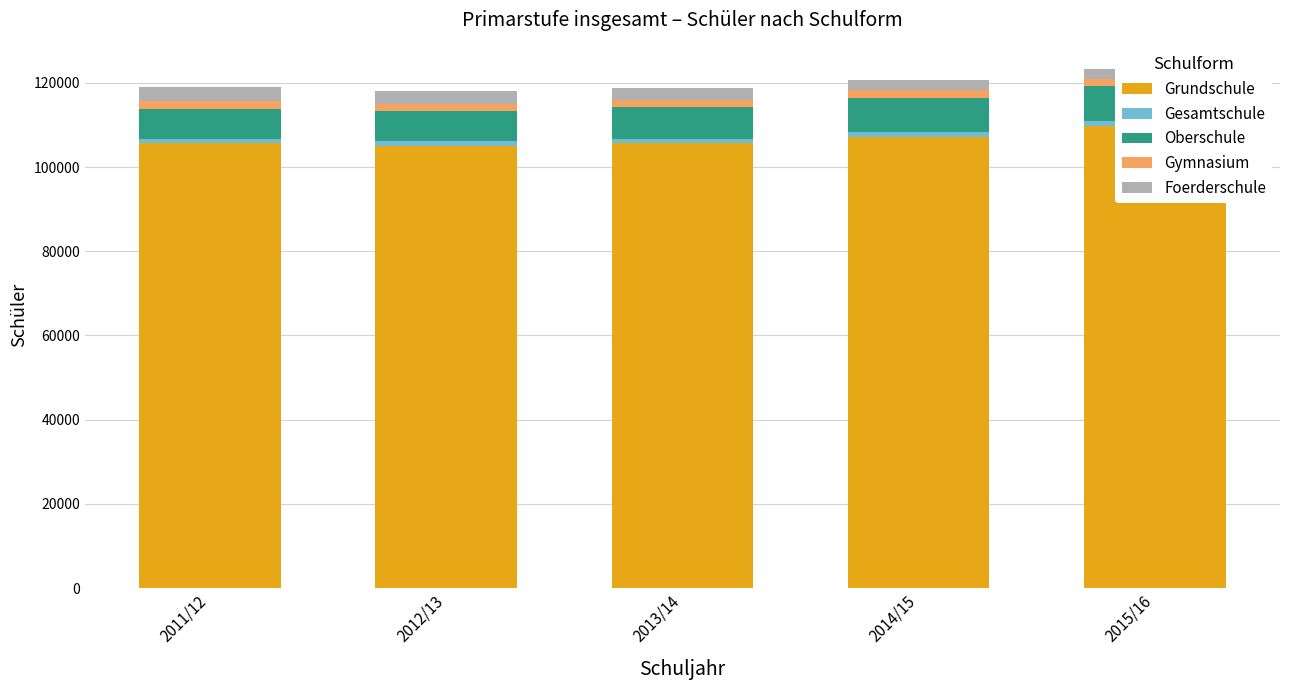

Is it true that Gesamtschule equals 1069 at 2013/14?

True